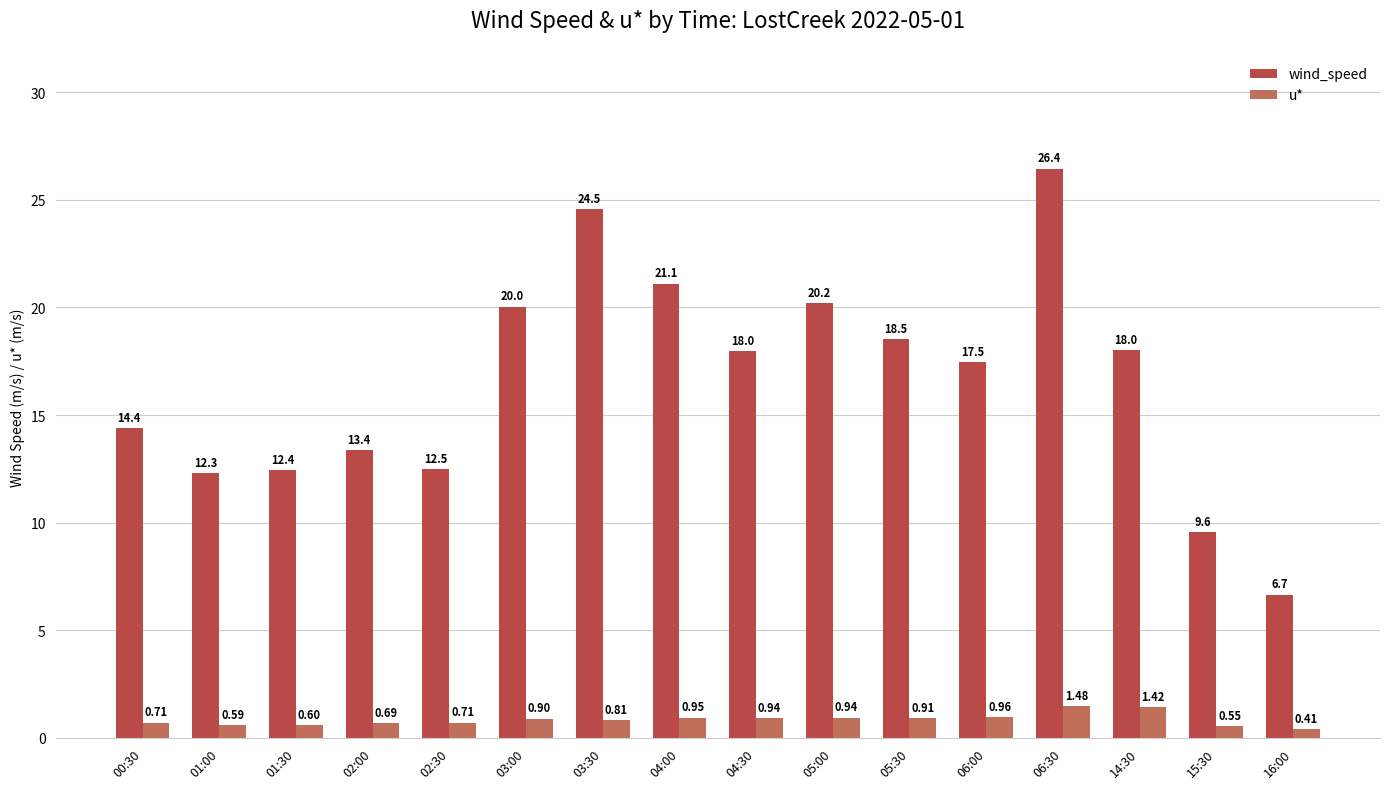

Which series changed the most between 03:30 and 05:00?

wind_speed